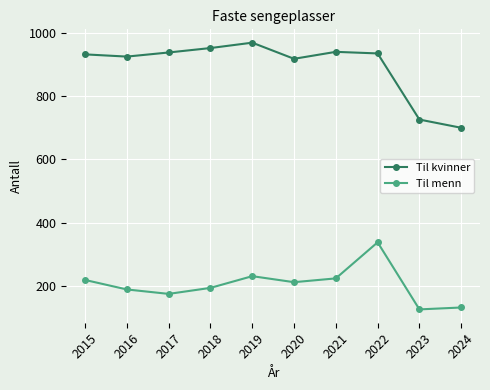

At which label does Til menn first exceed 212?

2015